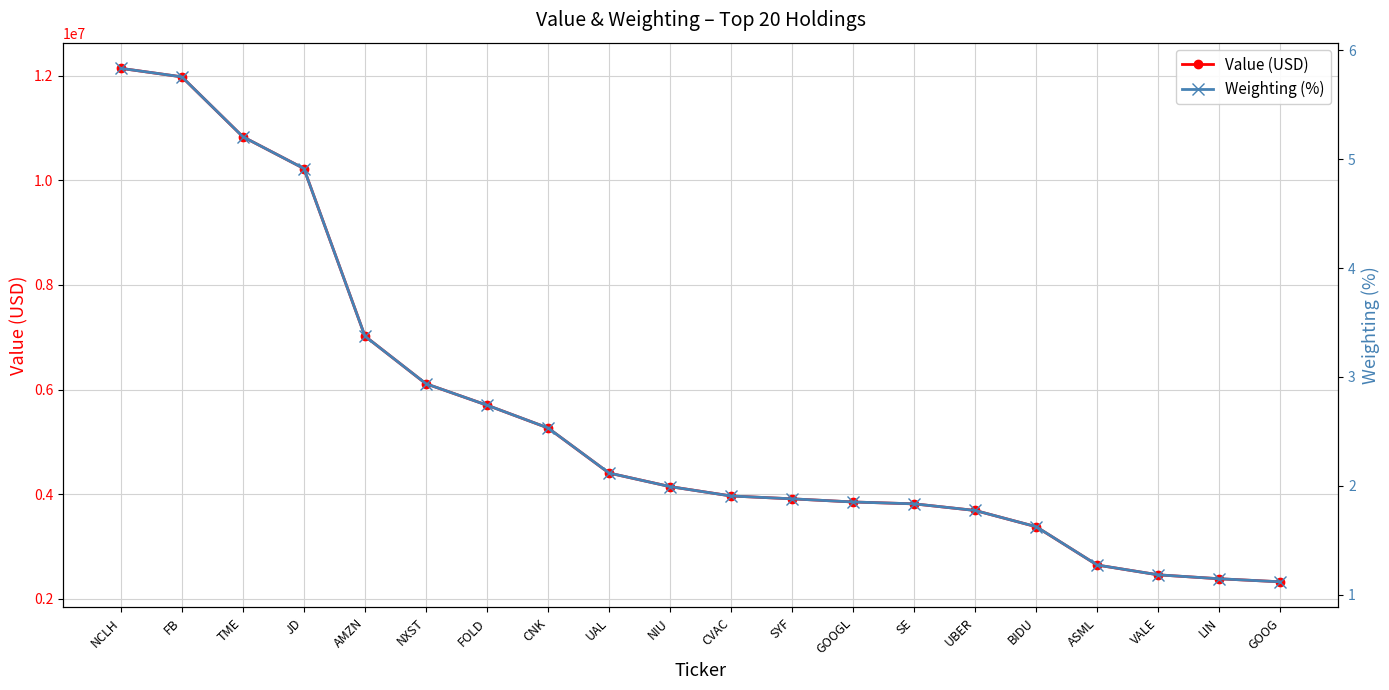

What is the difference between the Weighting (%) values at CNK and UAL?

0.4